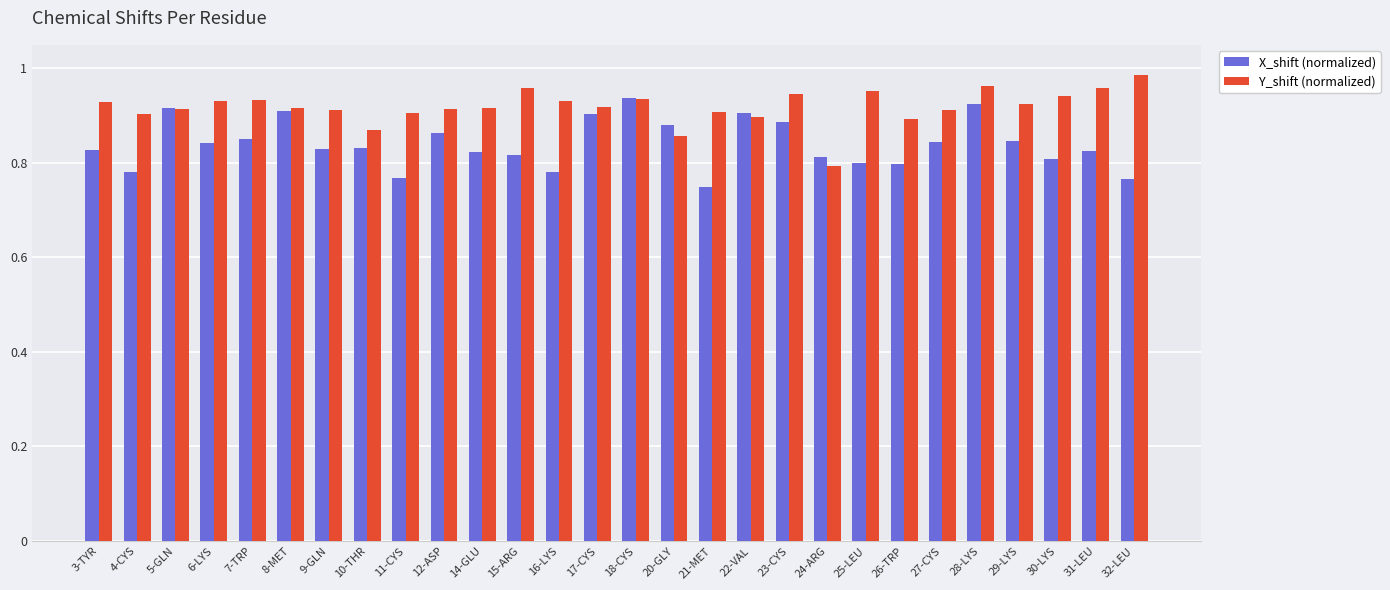

Rank the series by their average value, from lowest to highest.

X_shift (normalized), Y_shift (normalized)